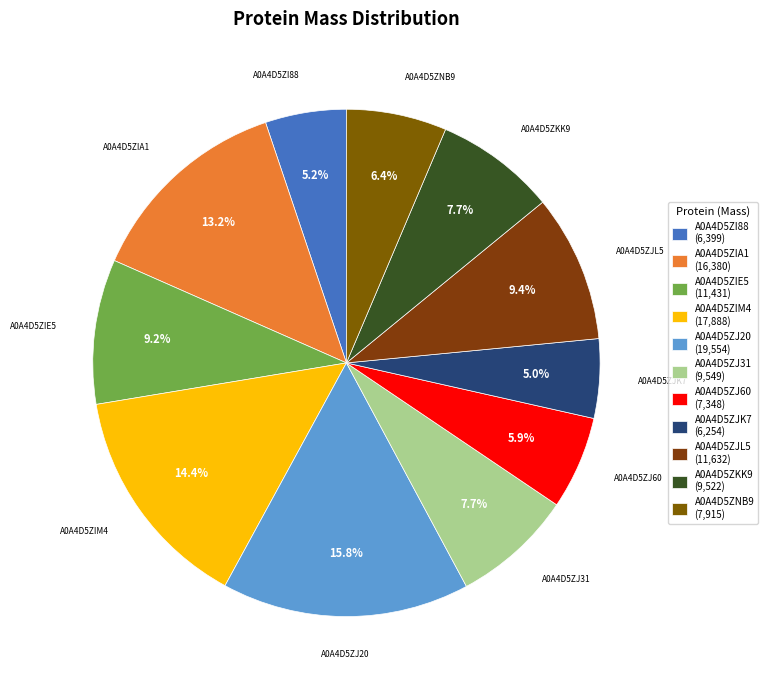

Which slice is the largest?

A0A4D5ZJ20